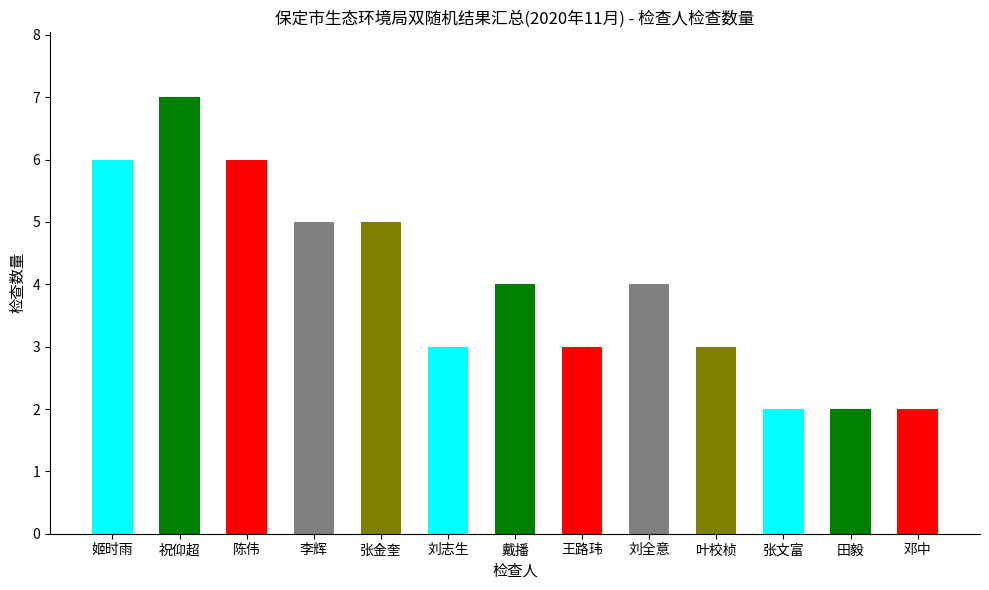

What is the label of the 5th bar from the right?

刘全意